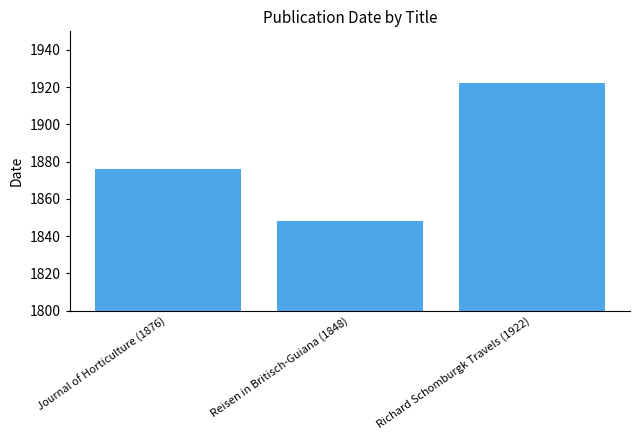

At which label is the value closest to 1885?

Journal of Horticulture (1876)